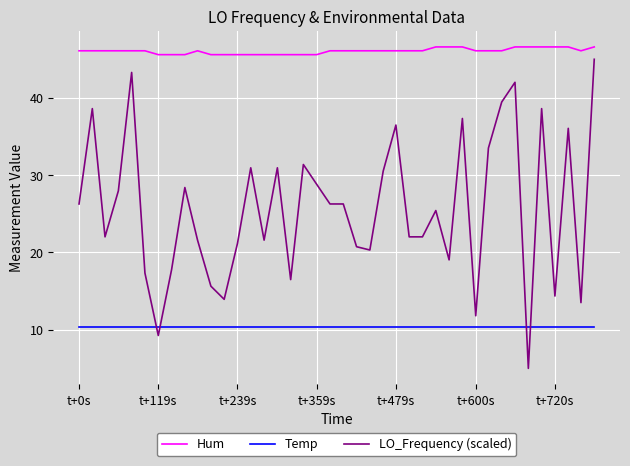

Which series has the widest spread of values?

LO_Frequency (scaled)